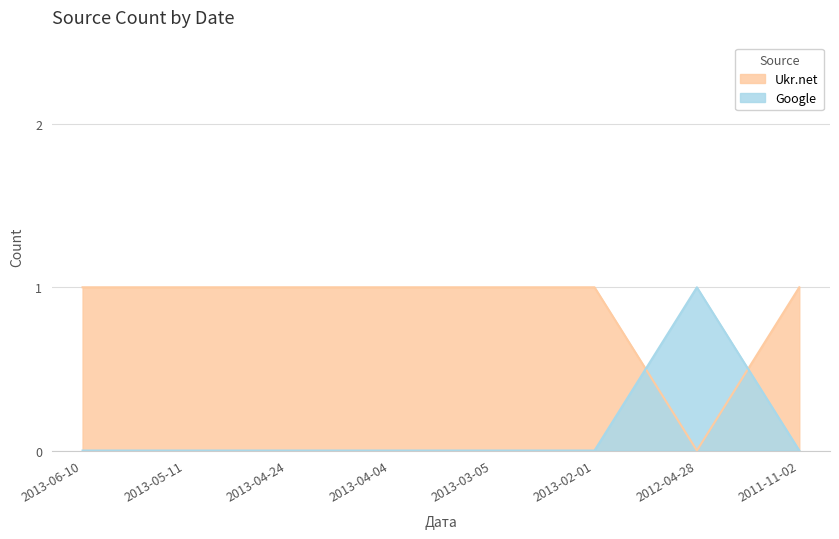

Reading right to left, what are all the values shown in this chart?

Ukr.net: 2011-11-02=1	2012-04-28=0	2013-02-01=1	2013-03-05=1	2013-04-04=1	2013-04-24=1	2013-05-11=1	2013-06-10=1
Google: 2011-11-02=0	2012-04-28=1	2013-02-01=0	2013-03-05=0	2013-04-04=0	2013-04-24=0	2013-05-11=0	2013-06-10=0